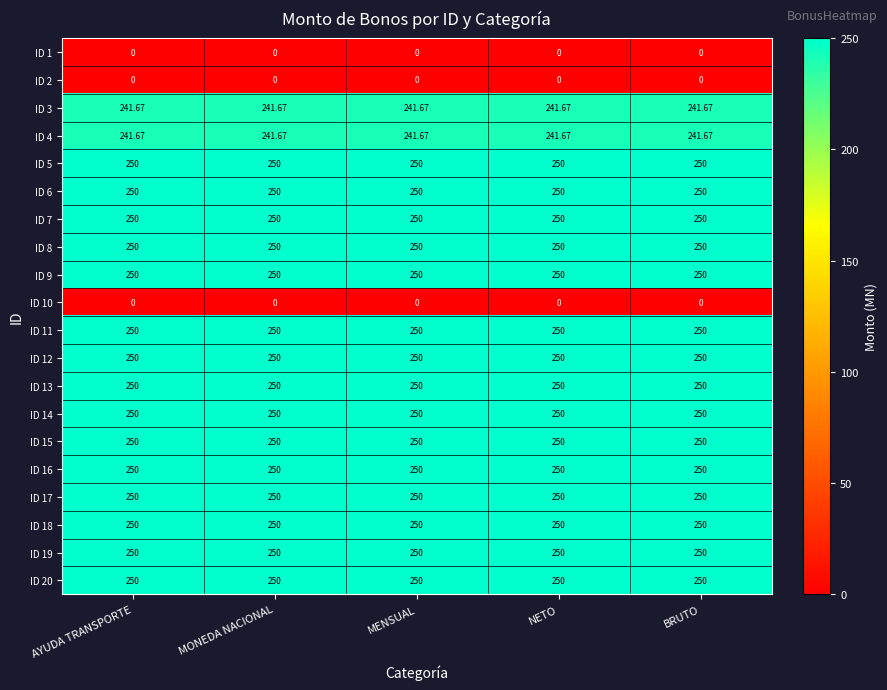

Reading left to right, extract all data points from this chart.

ID 1: AYUDA TRANSPORTE=0.0	MONEDA NACIONAL=0.0	MENSUAL=0.0	NETO=0.0	BRUTO=0.0
ID 2: AYUDA TRANSPORTE=0.0	MONEDA NACIONAL=0.0	MENSUAL=0.0	NETO=0.0	BRUTO=0.0
ID 3: AYUDA TRANSPORTE=241.7	MONEDA NACIONAL=241.7	MENSUAL=241.7	NETO=241.7	BRUTO=241.7
ID 4: AYUDA TRANSPORTE=241.7	MONEDA NACIONAL=241.7	MENSUAL=241.7	NETO=241.7	BRUTO=241.7
ID 5: AYUDA TRANSPORTE=250.0	MONEDA NACIONAL=250.0	MENSUAL=250.0	NETO=250.0	BRUTO=250.0
ID 6: AYUDA TRANSPORTE=250.0	MONEDA NACIONAL=250.0	MENSUAL=250.0	NETO=250.0	BRUTO=250.0
ID 7: AYUDA TRANSPORTE=250.0	MONEDA NACIONAL=250.0	MENSUAL=250.0	NETO=250.0	BRUTO=250.0
ID 8: AYUDA TRANSPORTE=250.0	MONEDA NACIONAL=250.0	MENSUAL=250.0	NETO=250.0	BRUTO=250.0
ID 9: AYUDA TRANSPORTE=250.0	MONEDA NACIONAL=250.0	MENSUAL=250.0	NETO=250.0	BRUTO=250.0
ID 10: AYUDA TRANSPORTE=0.0	MONEDA NACIONAL=0.0	MENSUAL=0.0	NETO=0.0	BRUTO=0.0
ID 11: AYUDA TRANSPORTE=250.0	MONEDA NACIONAL=250.0	MENSUAL=250.0	NETO=250.0	BRUTO=250.0
ID 12: AYUDA TRANSPORTE=250.0	MONEDA NACIONAL=250.0	MENSUAL=250.0	NETO=250.0	BRUTO=250.0
ID 13: AYUDA TRANSPORTE=250.0	MONEDA NACIONAL=250.0	MENSUAL=250.0	NETO=250.0	BRUTO=250.0
ID 14: AYUDA TRANSPORTE=250.0	MONEDA NACIONAL=250.0	MENSUAL=250.0	NETO=250.0	BRUTO=250.0
ID 15: AYUDA TRANSPORTE=250.0	MONEDA NACIONAL=250.0	MENSUAL=250.0	NETO=250.0	BRUTO=250.0
ID 16: AYUDA TRANSPORTE=250.0	MONEDA NACIONAL=250.0	MENSUAL=250.0	NETO=250.0	BRUTO=250.0
ID 17: AYUDA TRANSPORTE=250.0	MONEDA NACIONAL=250.0	MENSUAL=250.0	NETO=250.0	BRUTO=250.0
ID 18: AYUDA TRANSPORTE=250.0	MONEDA NACIONAL=250.0	MENSUAL=250.0	NETO=250.0	BRUTO=250.0
ID 19: AYUDA TRANSPORTE=250.0	MONEDA NACIONAL=250.0	MENSUAL=250.0	NETO=250.0	BRUTO=250.0
ID 20: AYUDA TRANSPORTE=250.0	MONEDA NACIONAL=250.0	MENSUAL=250.0	NETO=250.0	BRUTO=250.0